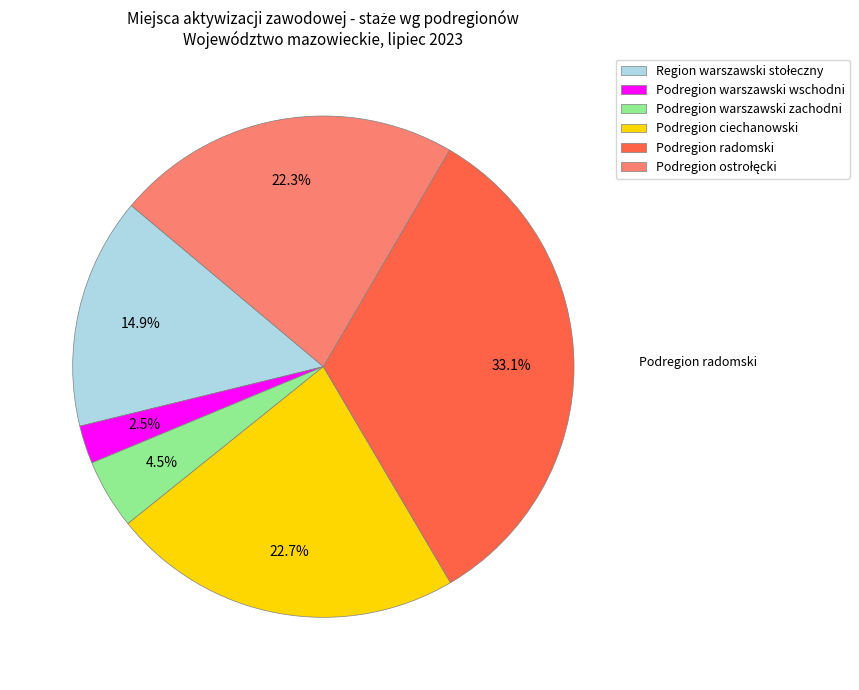

How many slices are in this pie chart?

6